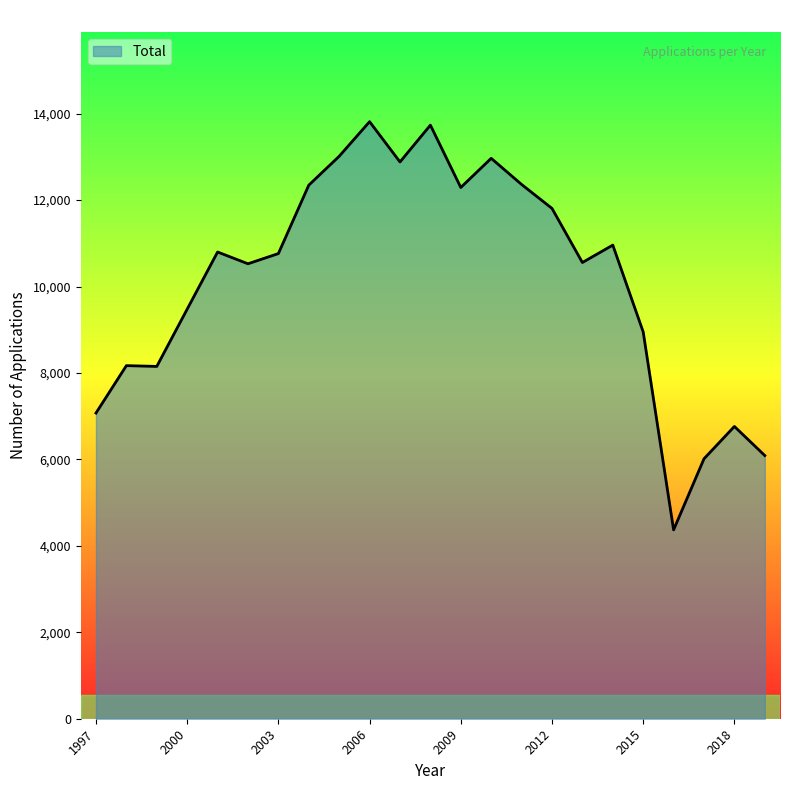

What is the smallest value displayed?

4370